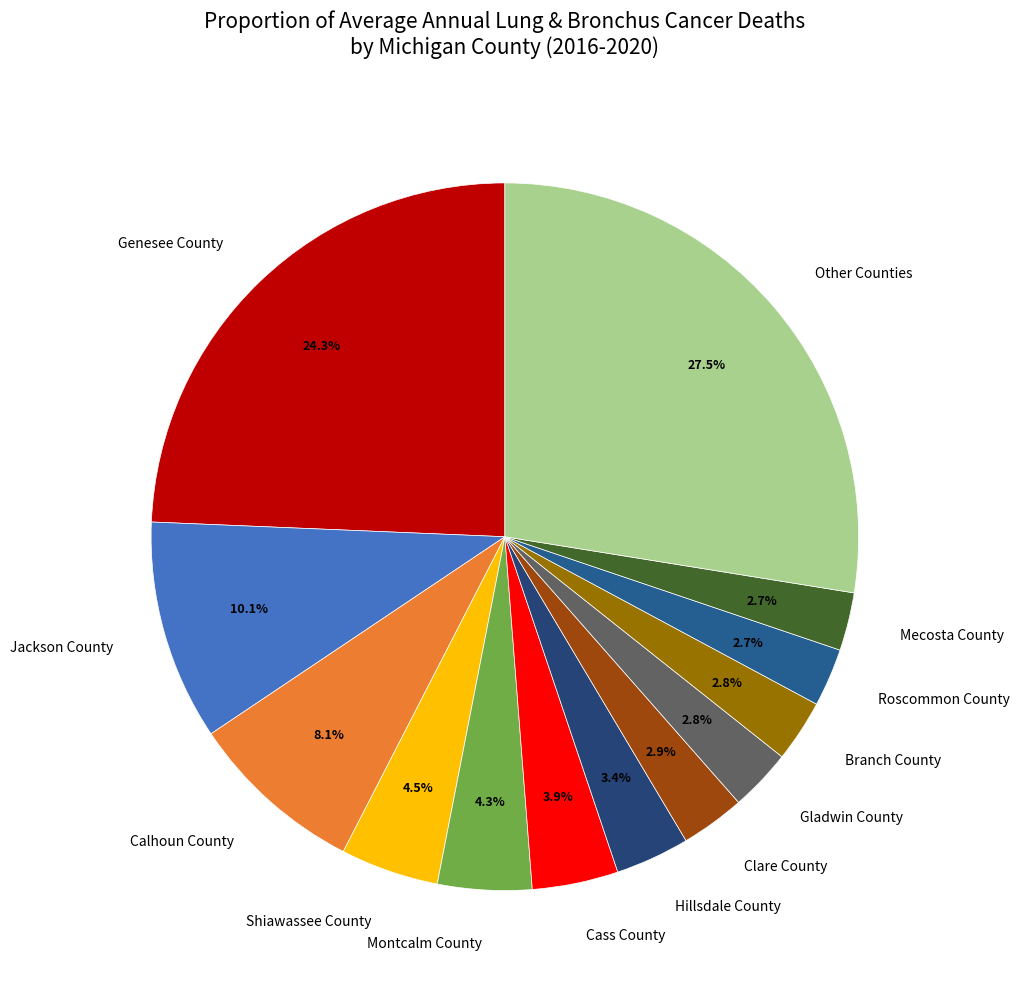

Is there any slice that represents more than half of the pie?

No